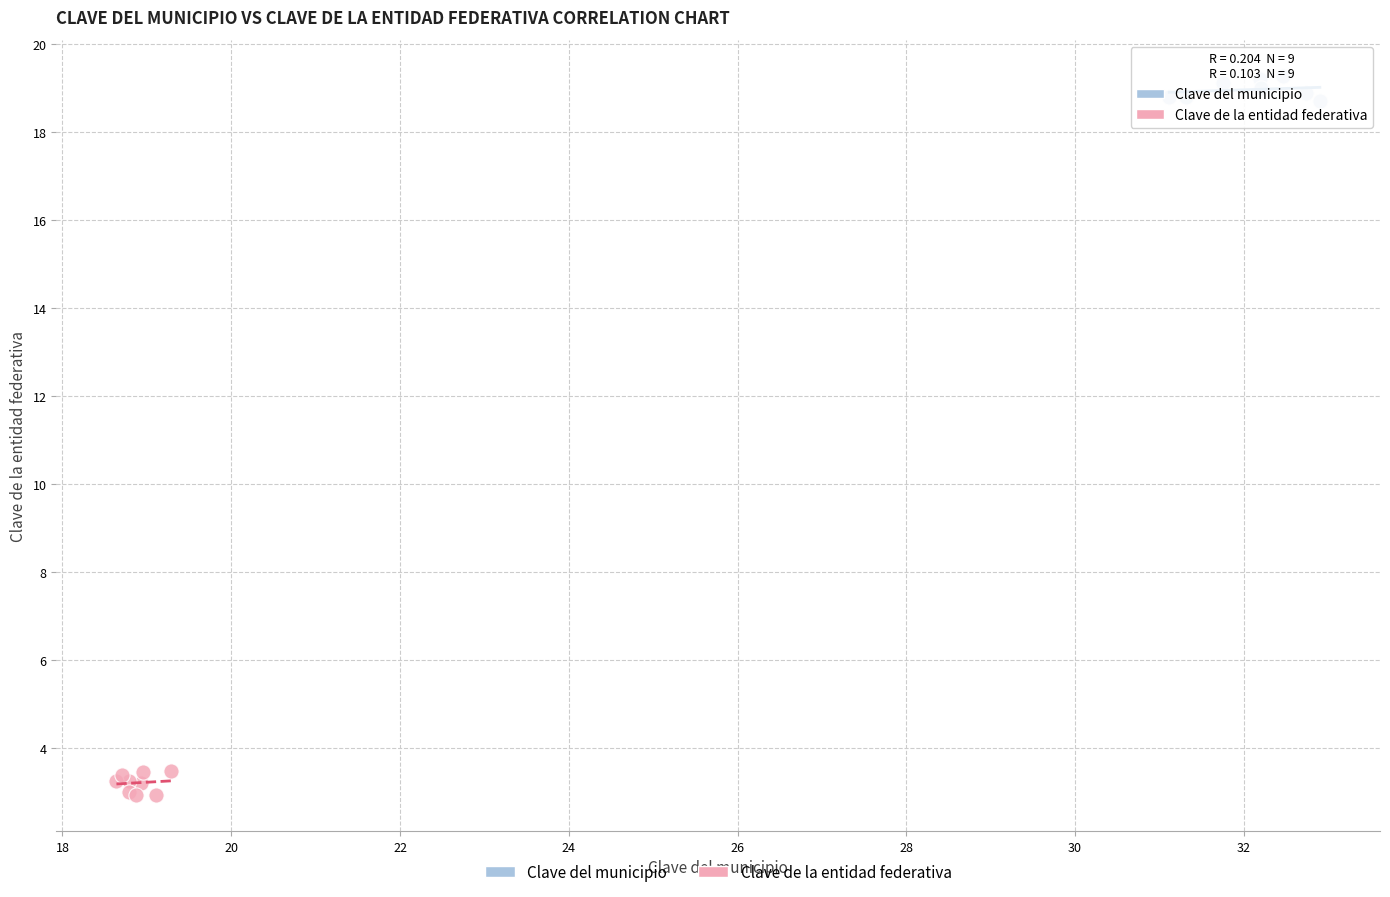

Which series reaches the minimum Y coordinate?

Clave de la entidad federativa